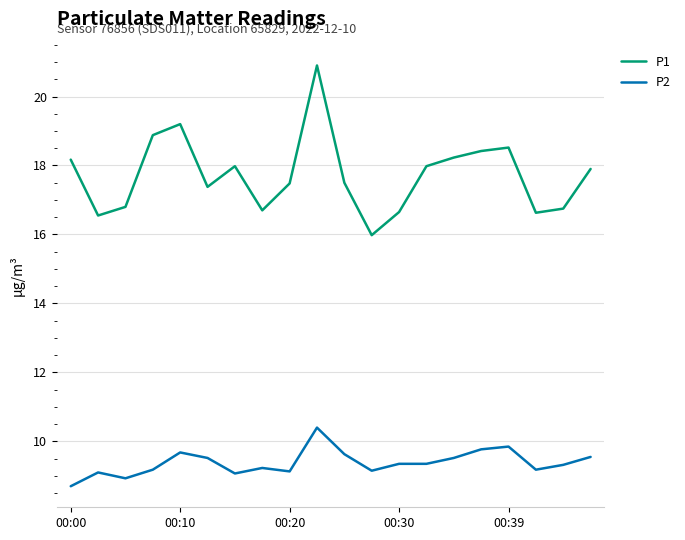

List the series in order of their peak value, highest first.

P1, P2